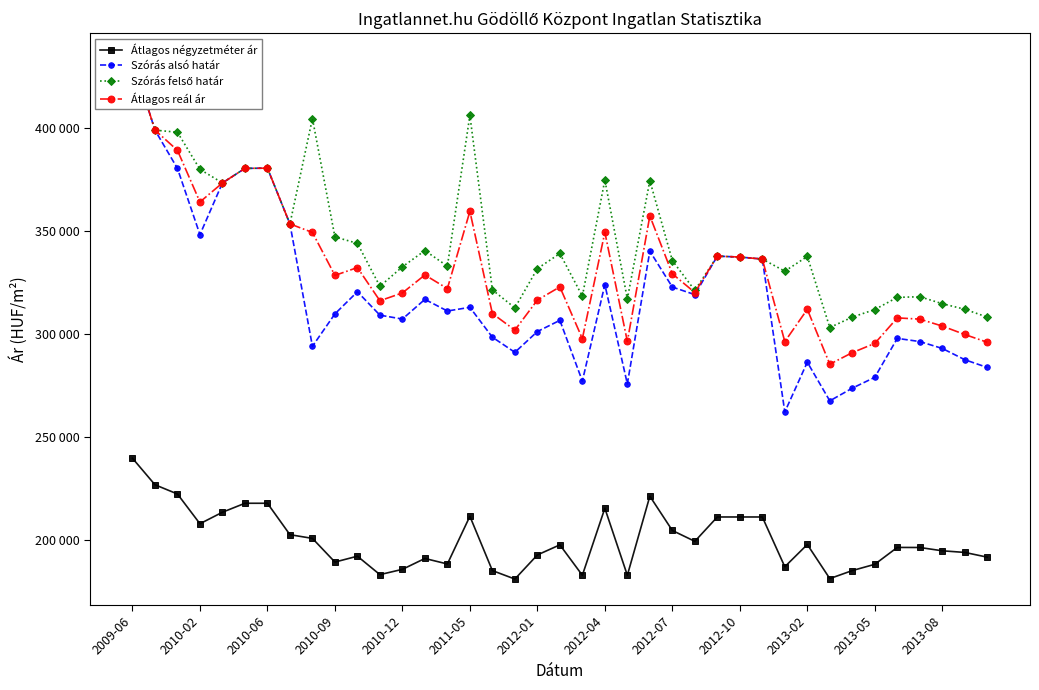

What is the spread (max minus min) of values at 2012-01?

139166